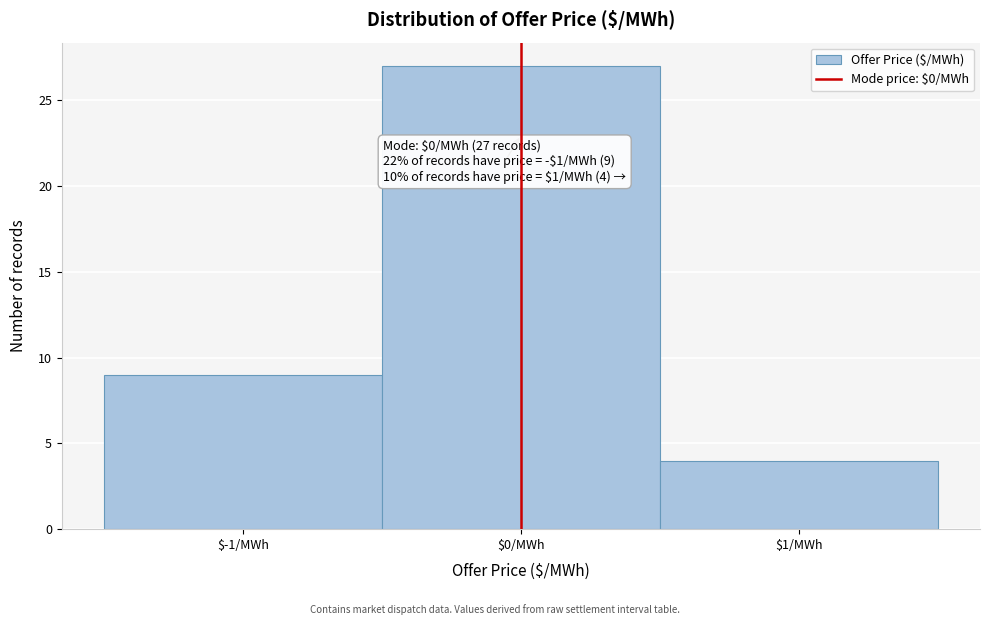

Over which range of the x-axis is the bar tallest?

-0.5 to 0.5